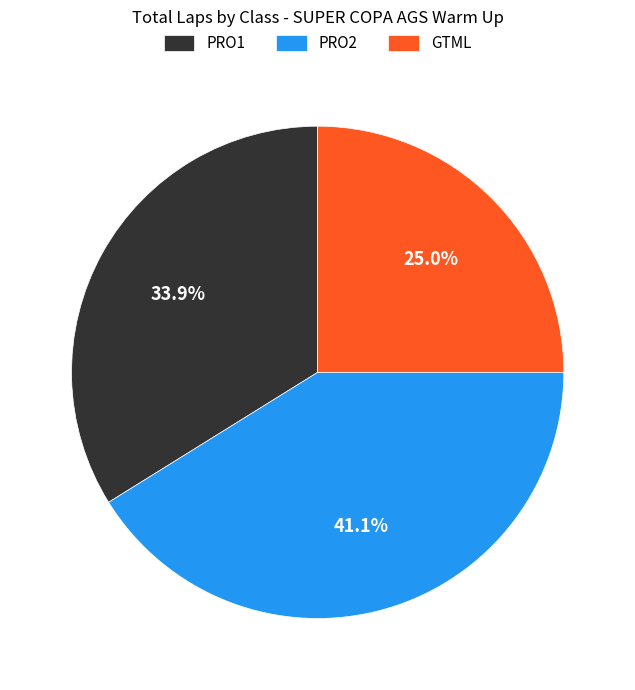

To the nearest percent, what portion does GTML represent?

25%